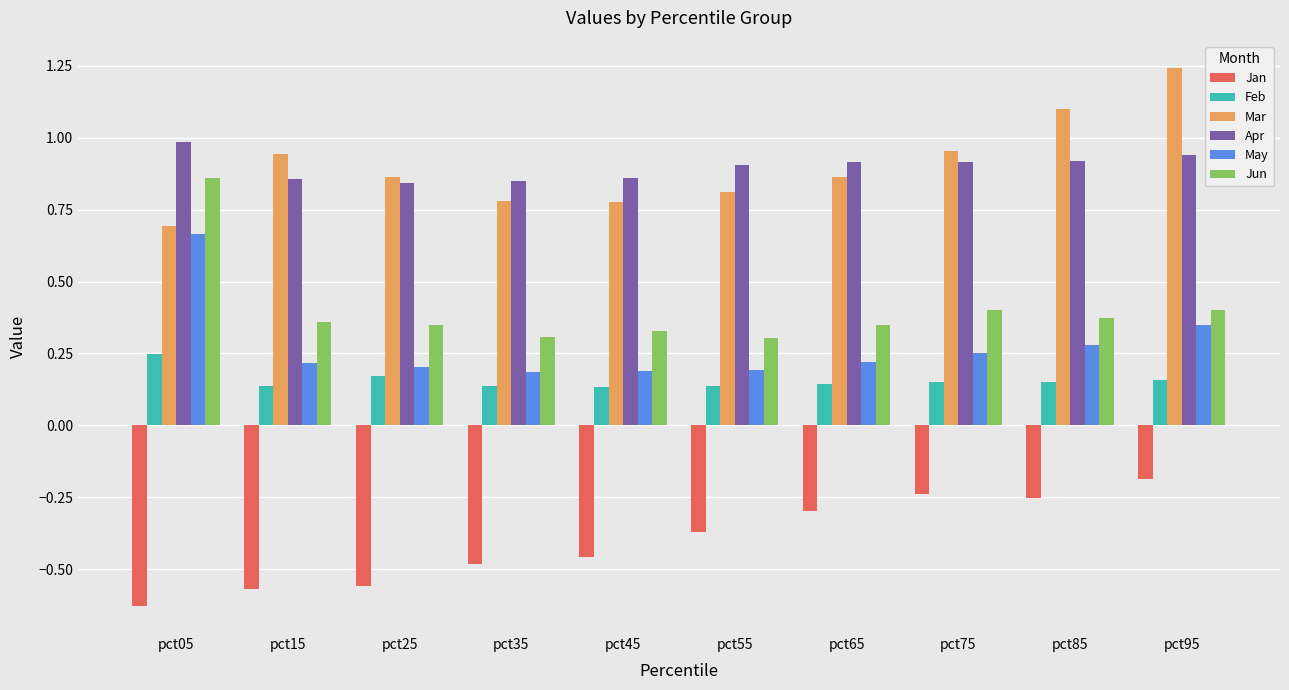

Is it true that Jun equals 0.1 at pct95?

False